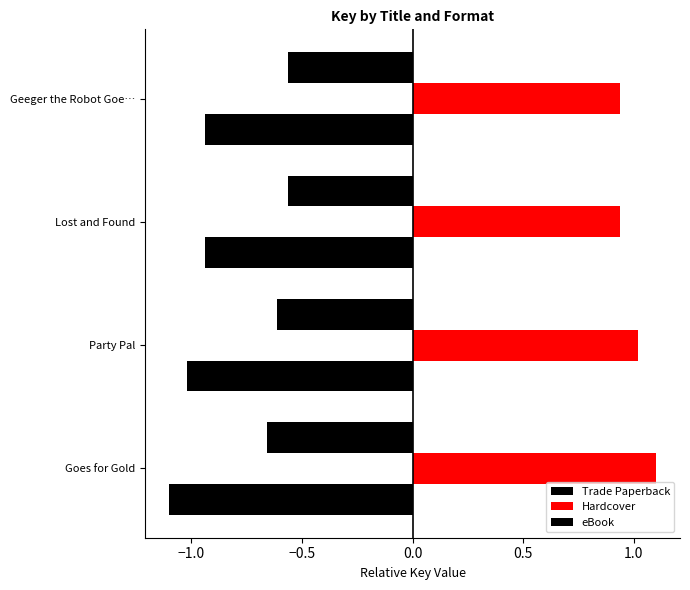

How many distinct data groups are displayed?

3